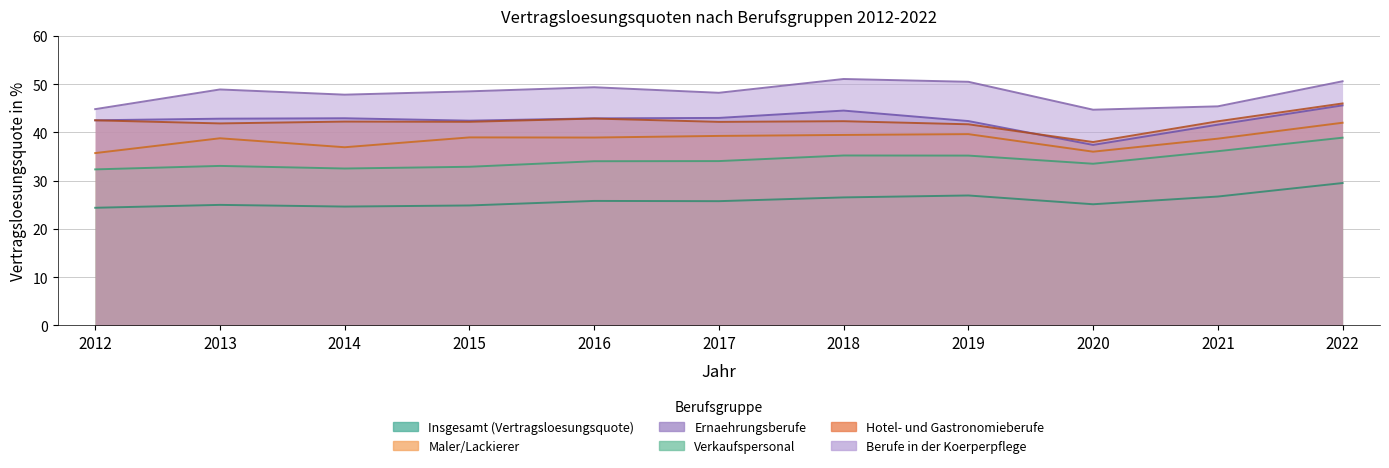

What is the total value across all series at 2017?

232.4